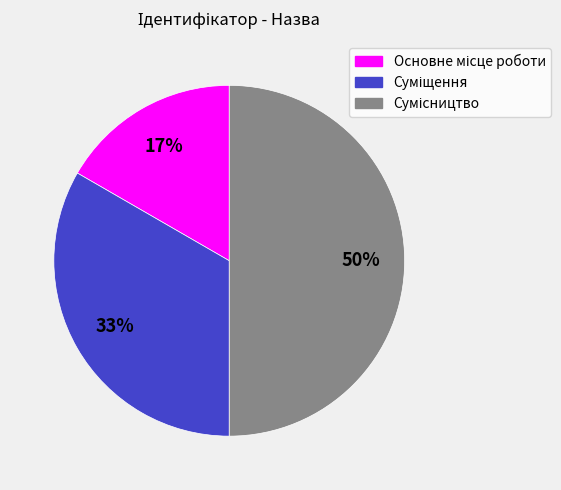

To the nearest percent, what is the average slice percentage?

33%